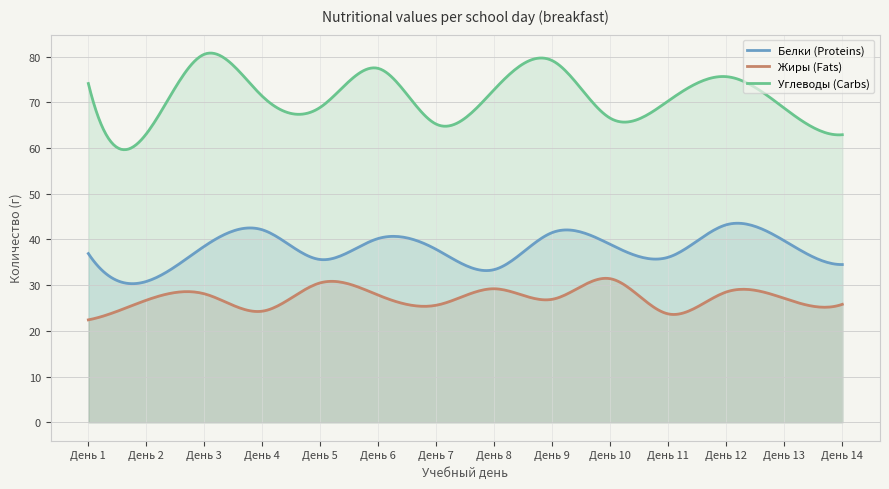

List the series in order of their peak value, lowest first.

Жиры (Fats), Белки (Proteins), Углеводы (Carbs)